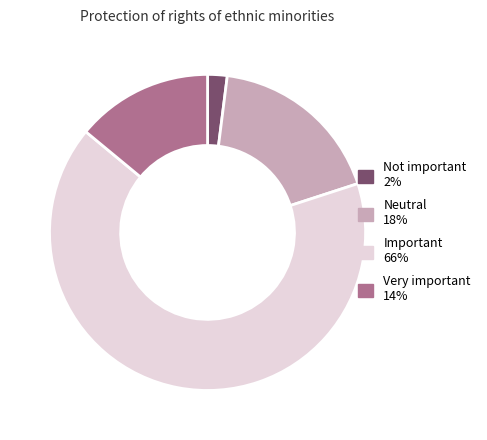

Is there a majority slice in this chart?

Yes